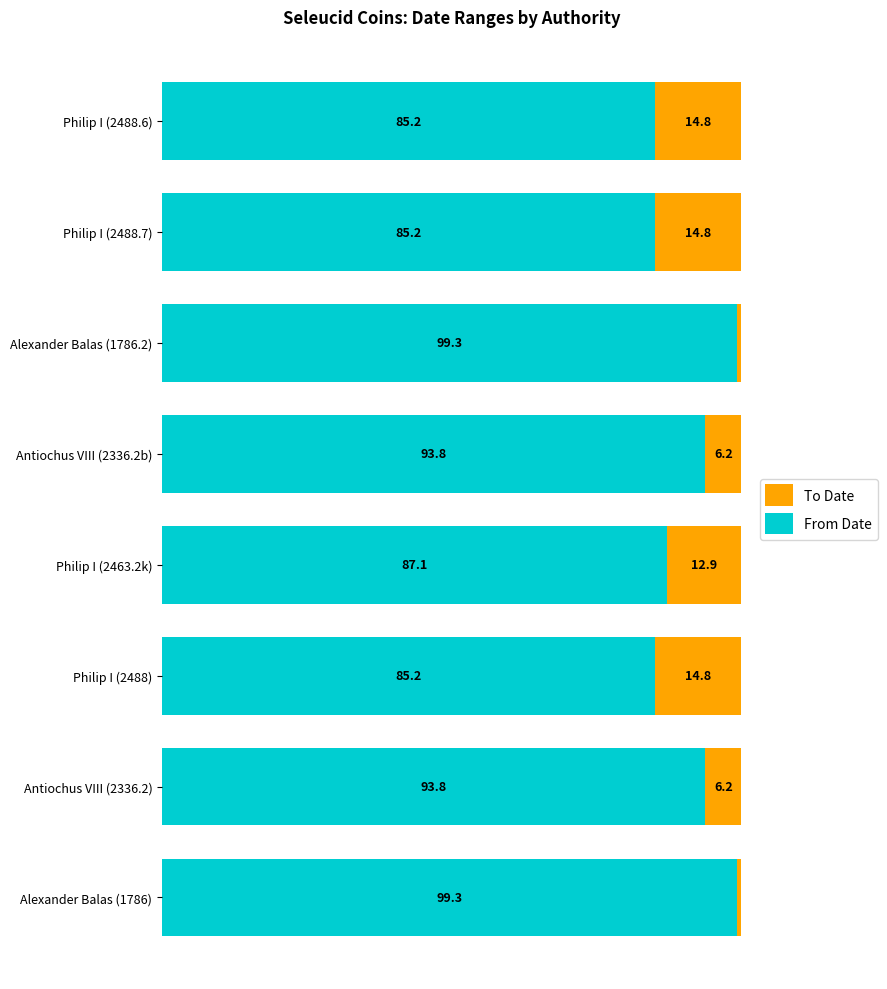

What are all the series names shown in the legend?

To Date, From Date